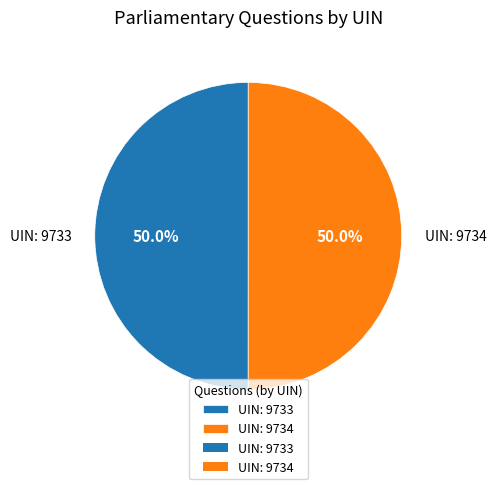

Combined, do UIN: 9733 and UIN: 9734 account for over 50%?

Yes